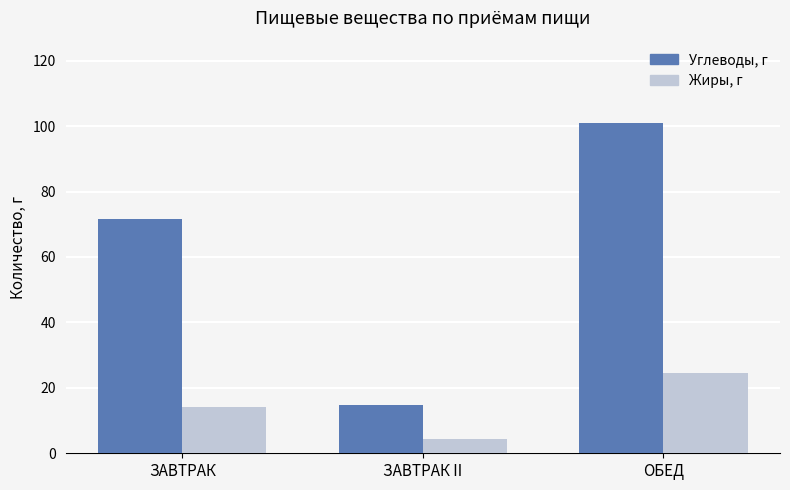

Which series has the largest total across all categories?

Углеводы, г